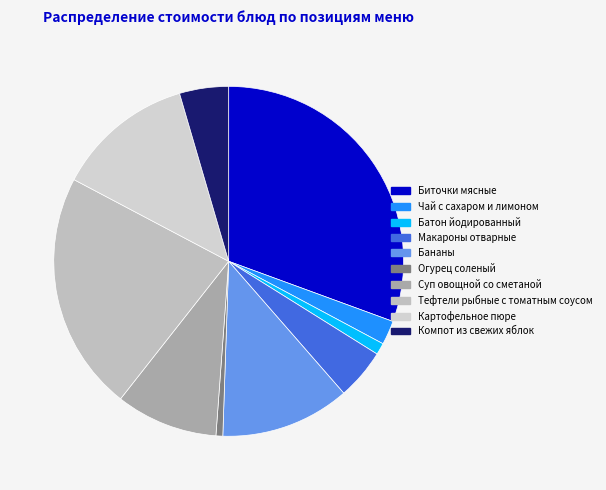

Approximately how many times larger is the value at Тефтели рыбные с томатным соусом compared to Суп овощной со сметаной?

2.3